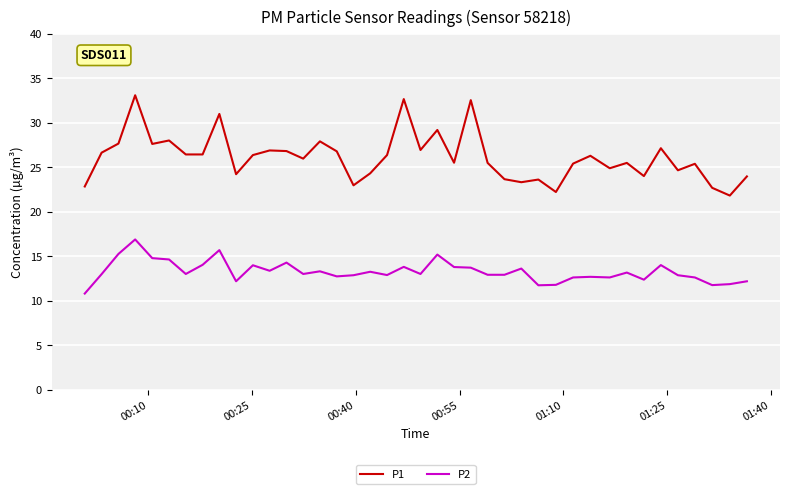

Rank the series by their average value, from lowest to highest.

P2, P1